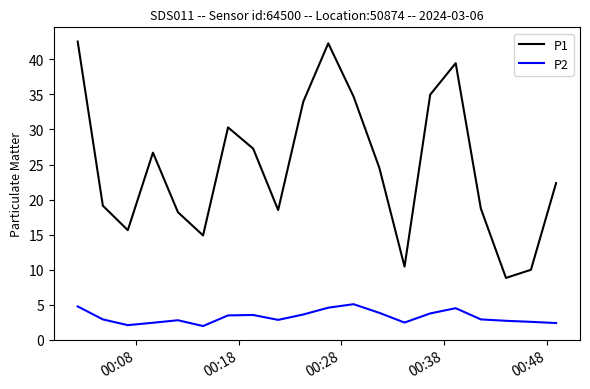

What is the difference between the second highest and minimum values in the P2 series?

2.8